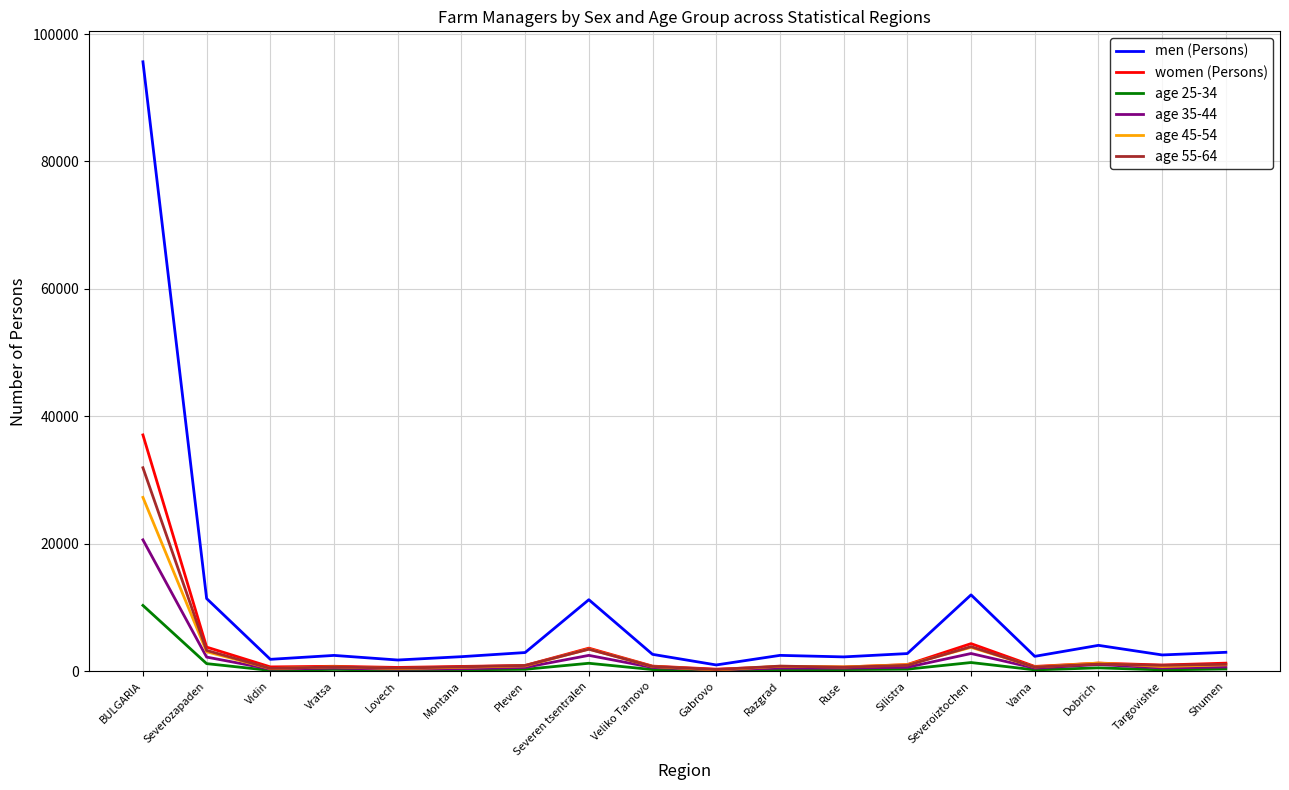

Which category has the highest value across all series?

BULGARIA